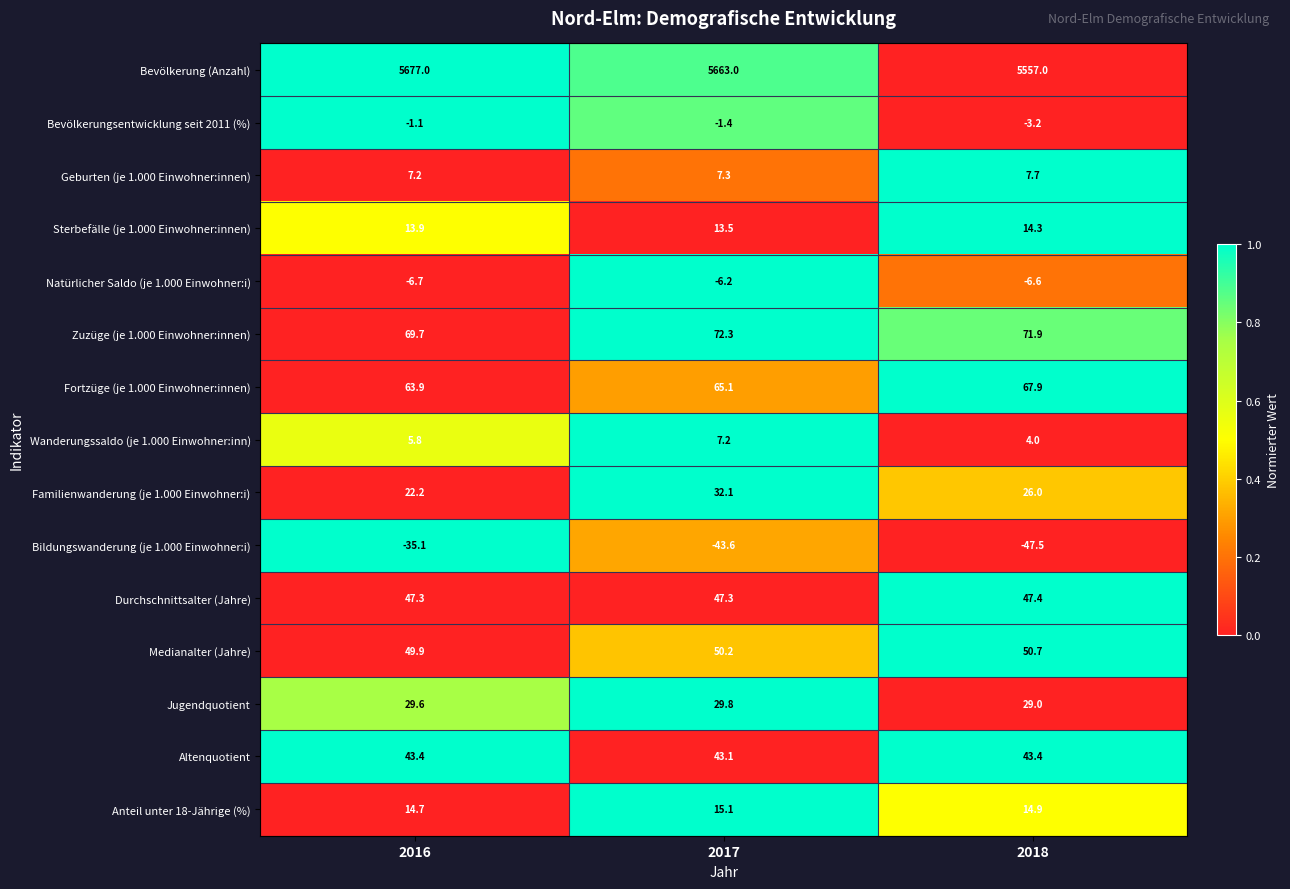

The value of Altenquotient at 2018 is 15.0. True or false?

False